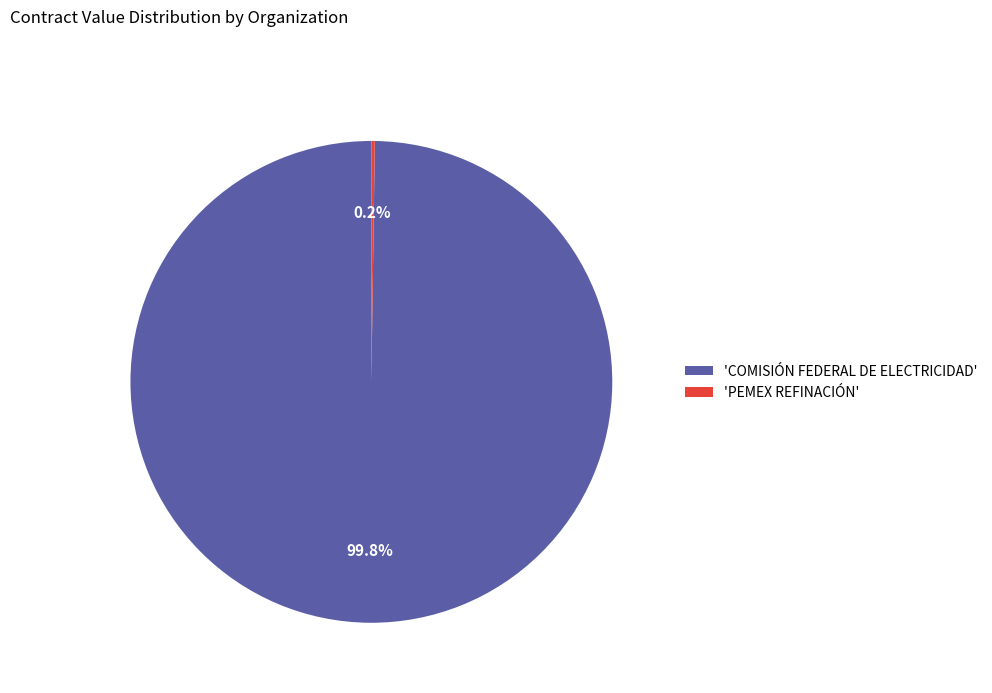

Does 'COMISIÓN FEDERAL DE ELECTRICIDAD' represent more than half of the total?

Yes